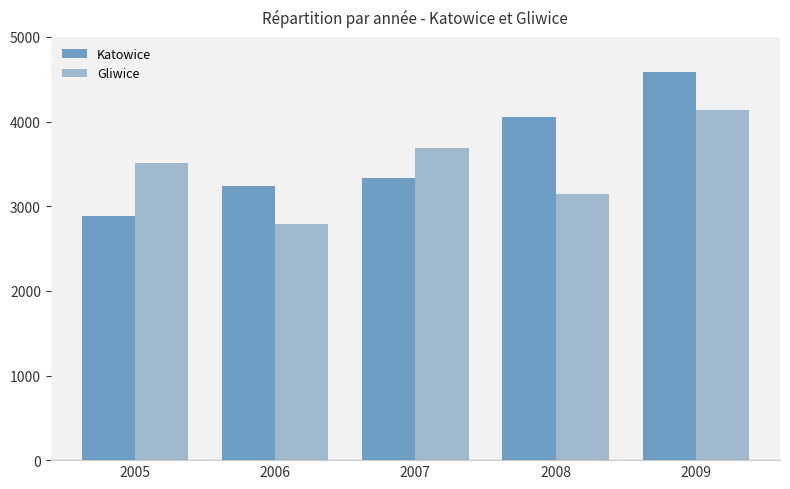

The value of Gliwice at 2009 is 7124. True or false?

False